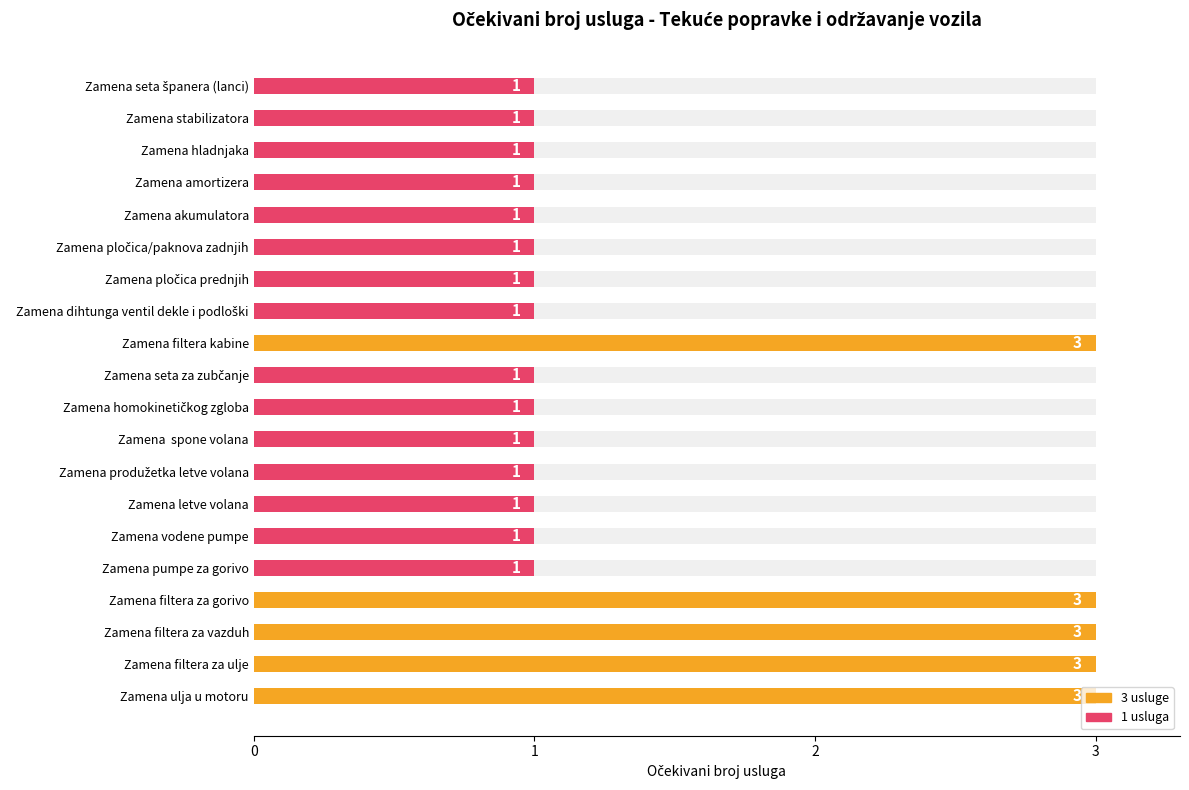

What is the minimum value shown in the chart?

1